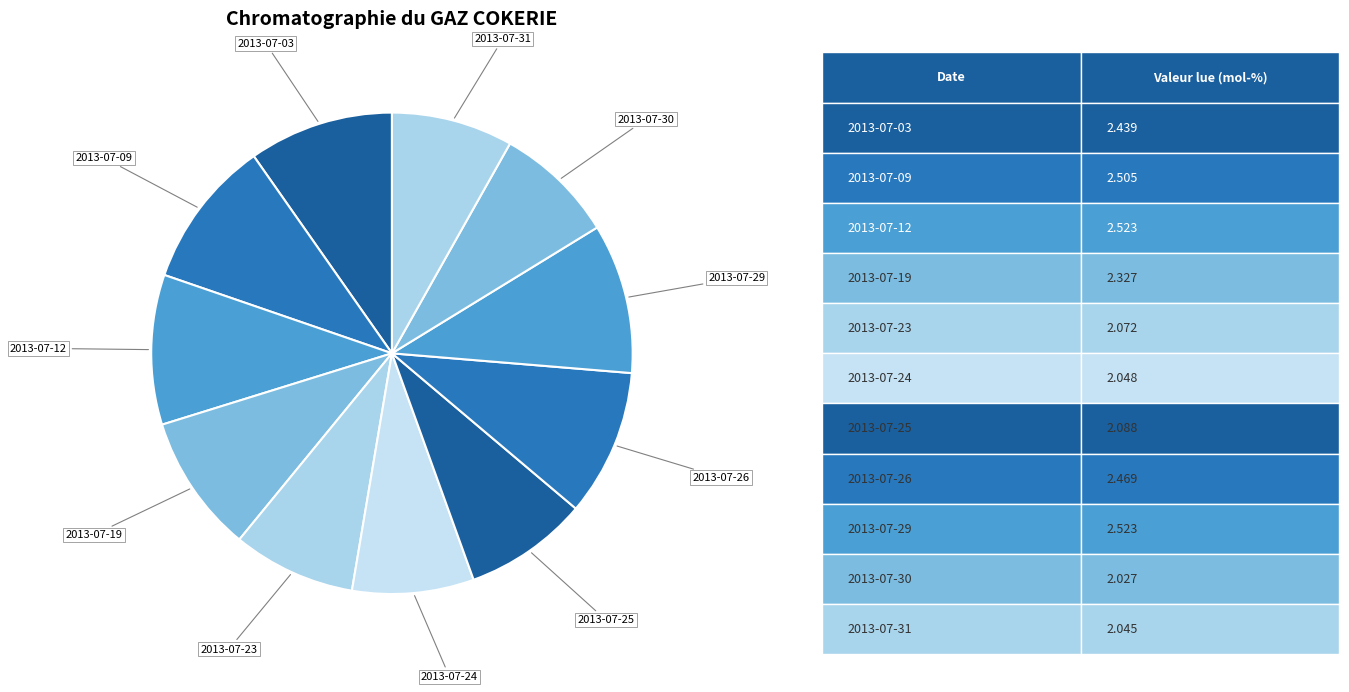

Count the number of slices in the pie.

11